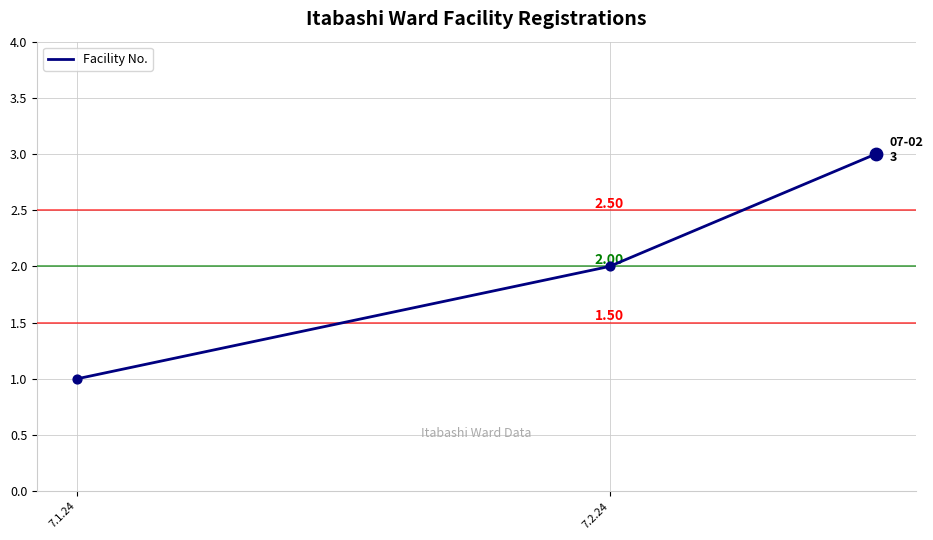

What is the maximum value shown in the chart?

3